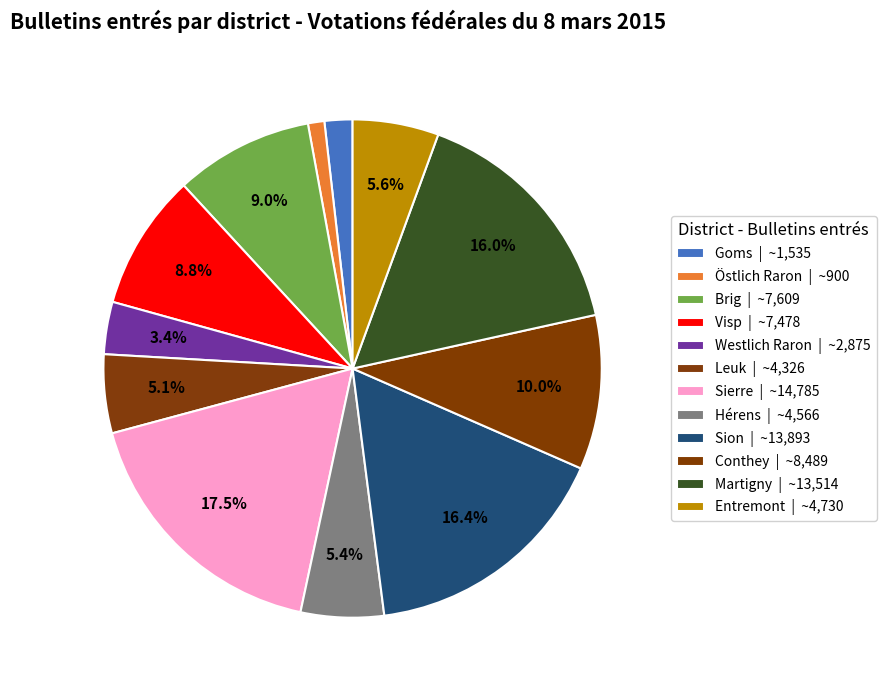

Count the number of slices in the pie.

12